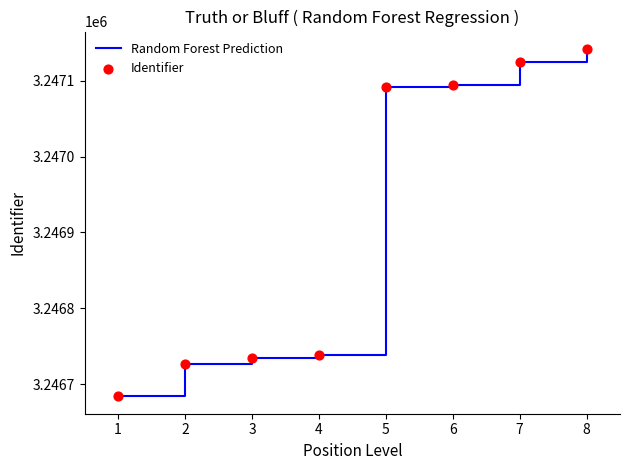

What is the ratio of the value at 3 to the value at 2?

1.0